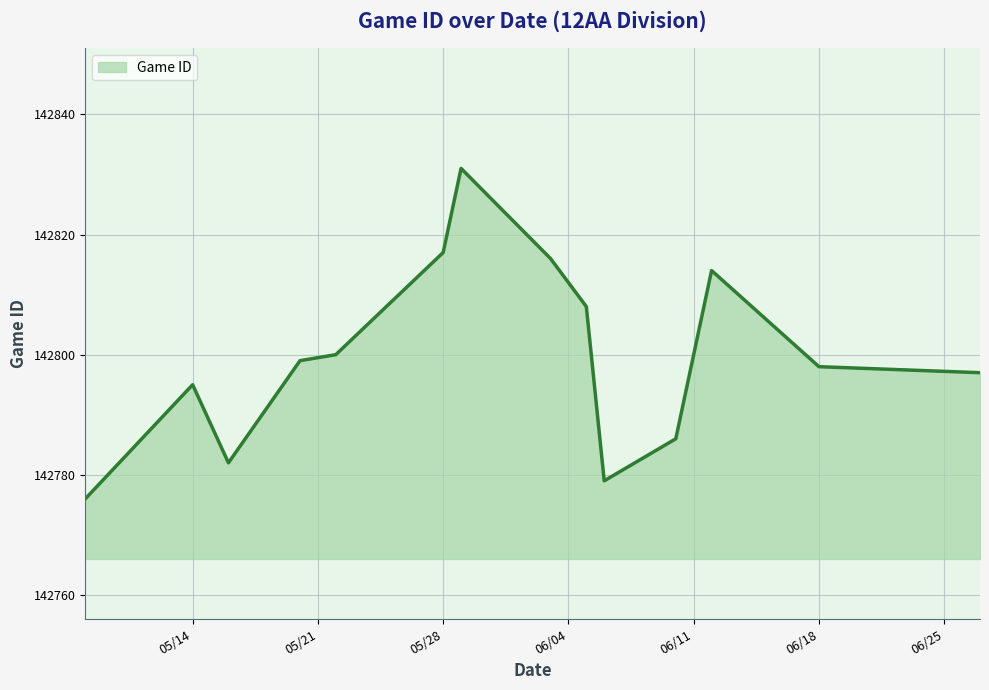

Reading left to right, extract all data points from this chart.

142776	142795	142782	142799	142800	142817	142831	142816	142808	142779	142786	142814	142798	142797